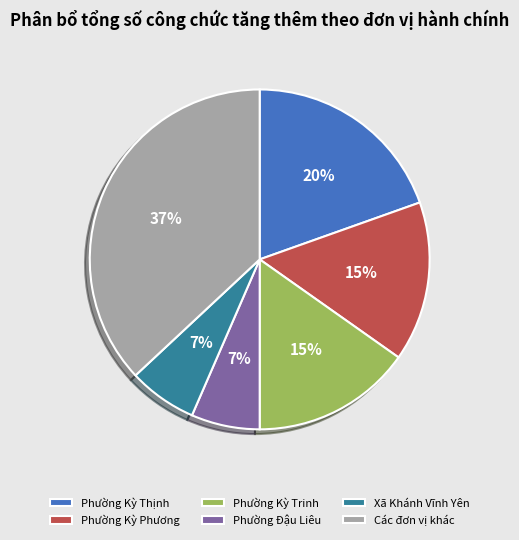

To the nearest percent, what is the difference between the largest and smallest slice percentages?

30%